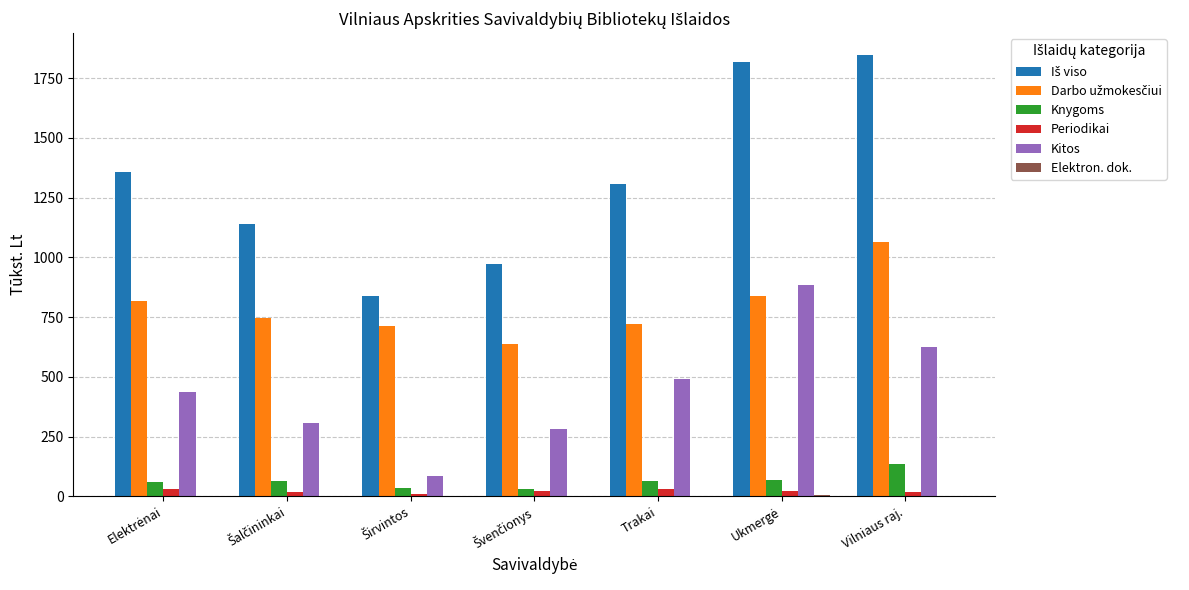

At which label does Knygoms reach its peak?

Vilniaus raj.